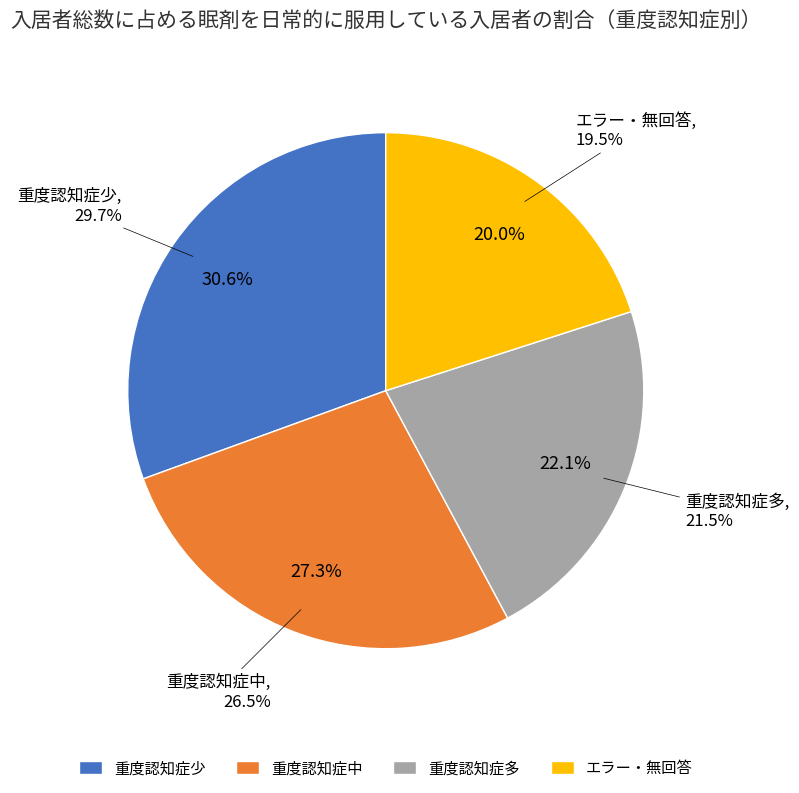

Is it true that 重度認知症少 is 21% of the pie?

False